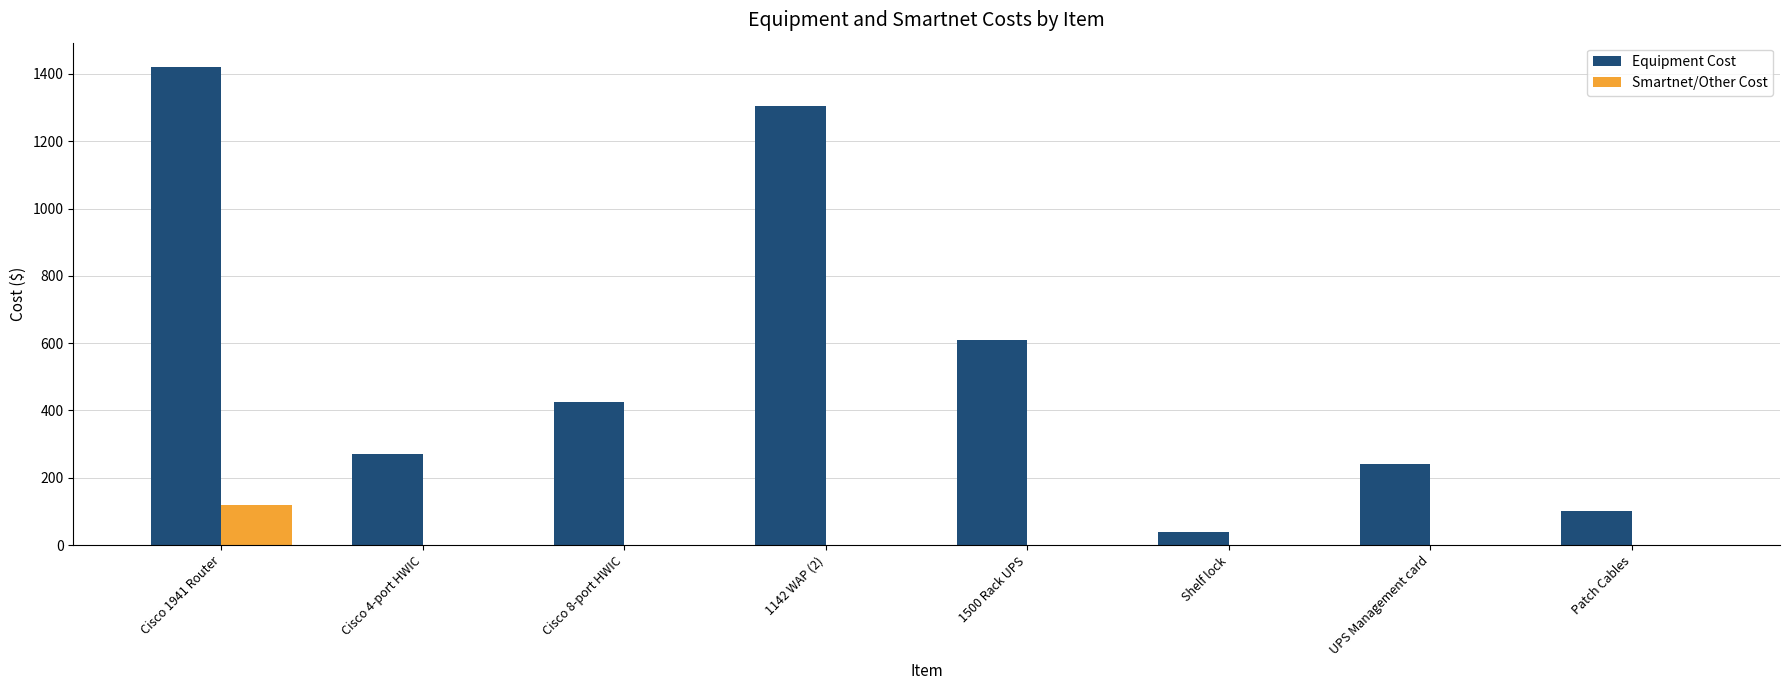

What is the difference between the Equipment Cost values at 1500 Rack UPS and Shelf lock?

570.5